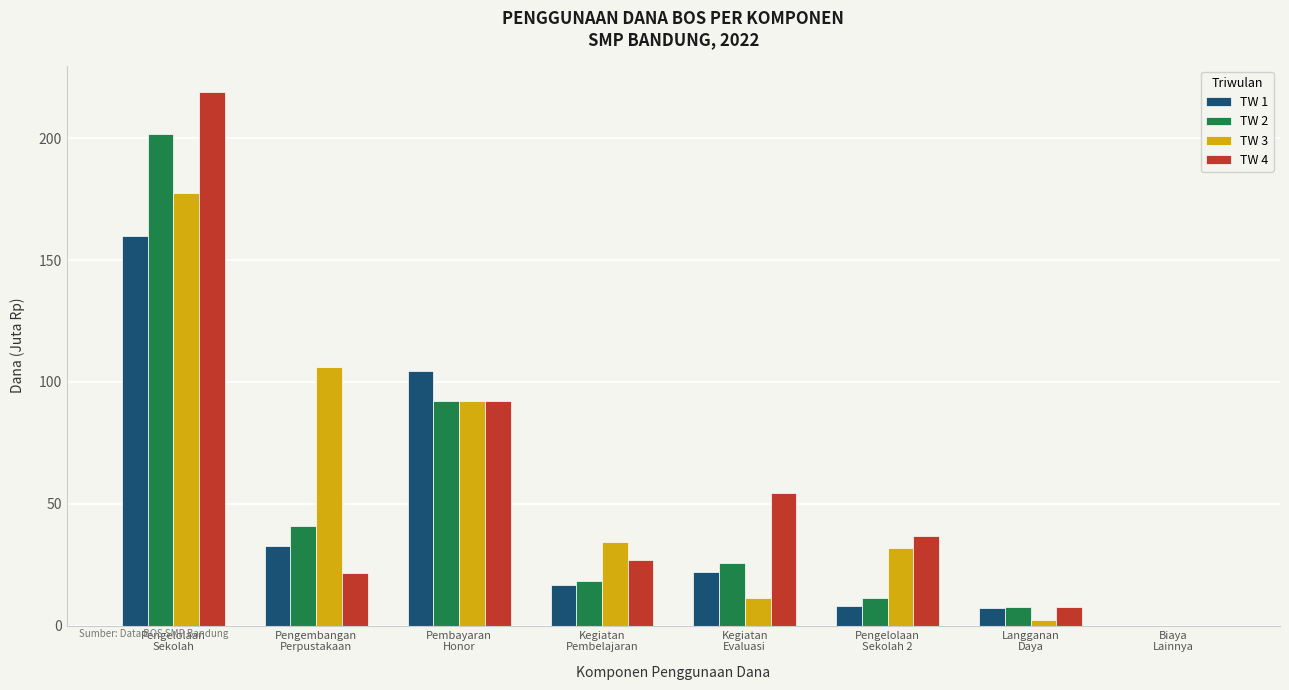

What is the average value of the TW 2 series?

49.8